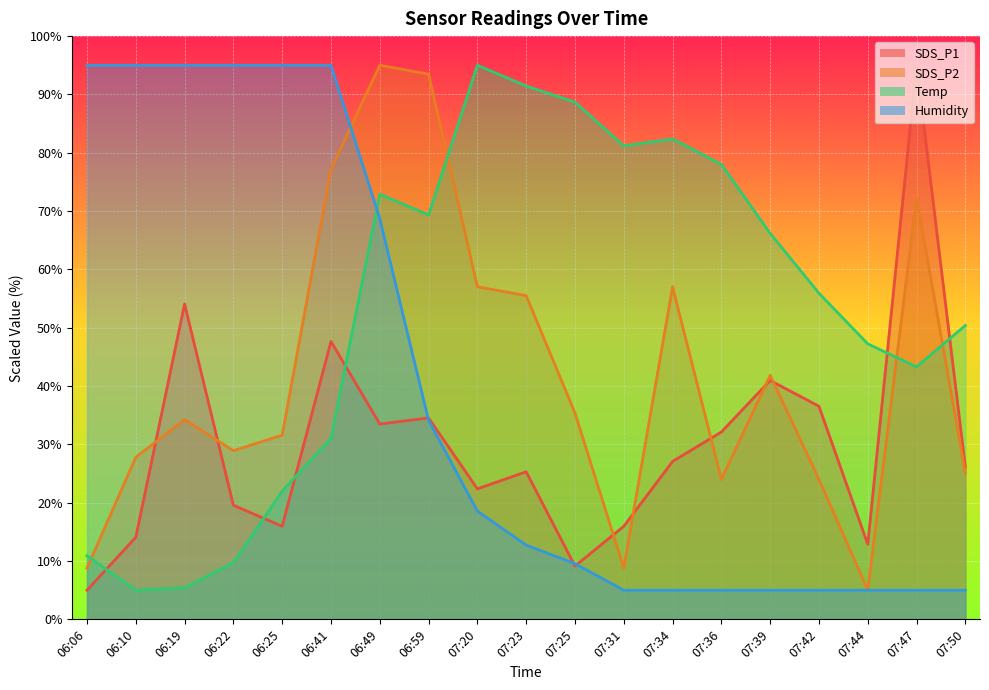

The Temp series shows 90.4 at 07:39. True or false?

False